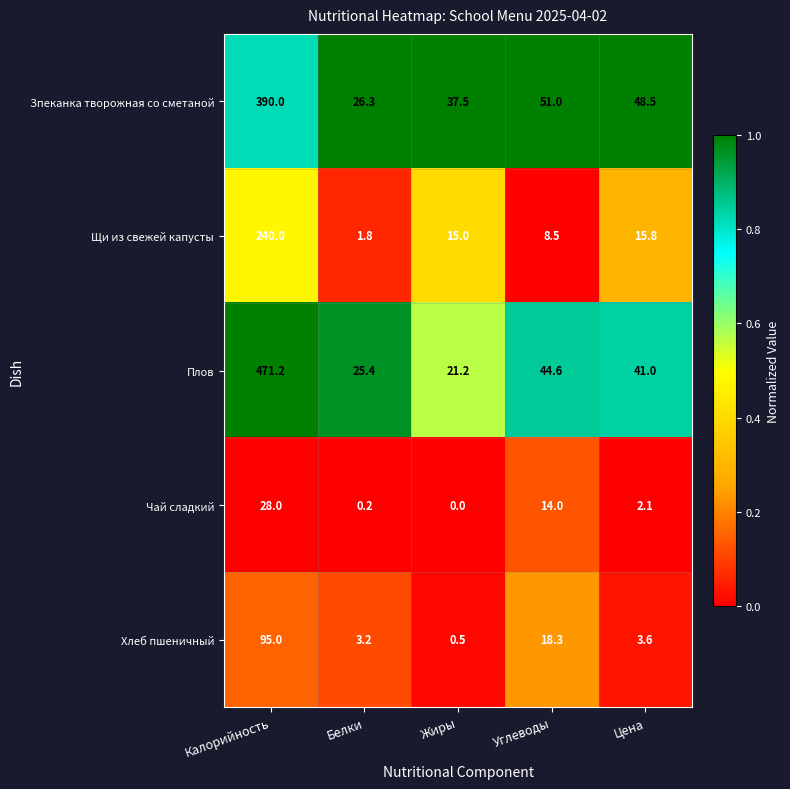

Reading right to left, what are all the values shown in this chart?

Зпеканка творожная со сметаной: 48.5	51.0	37.5	26.3	390.0
Щи из свежей капусты: 15.8	8.5	15.0	1.8	240.0
Плов: 41.0	44.6	21.2	25.4	471.2
Чай сладкий: 2.1	14.0	0.0	0.2	28.0
Хлеб пшеничный: 3.6	18.3	0.5	3.2	95.0